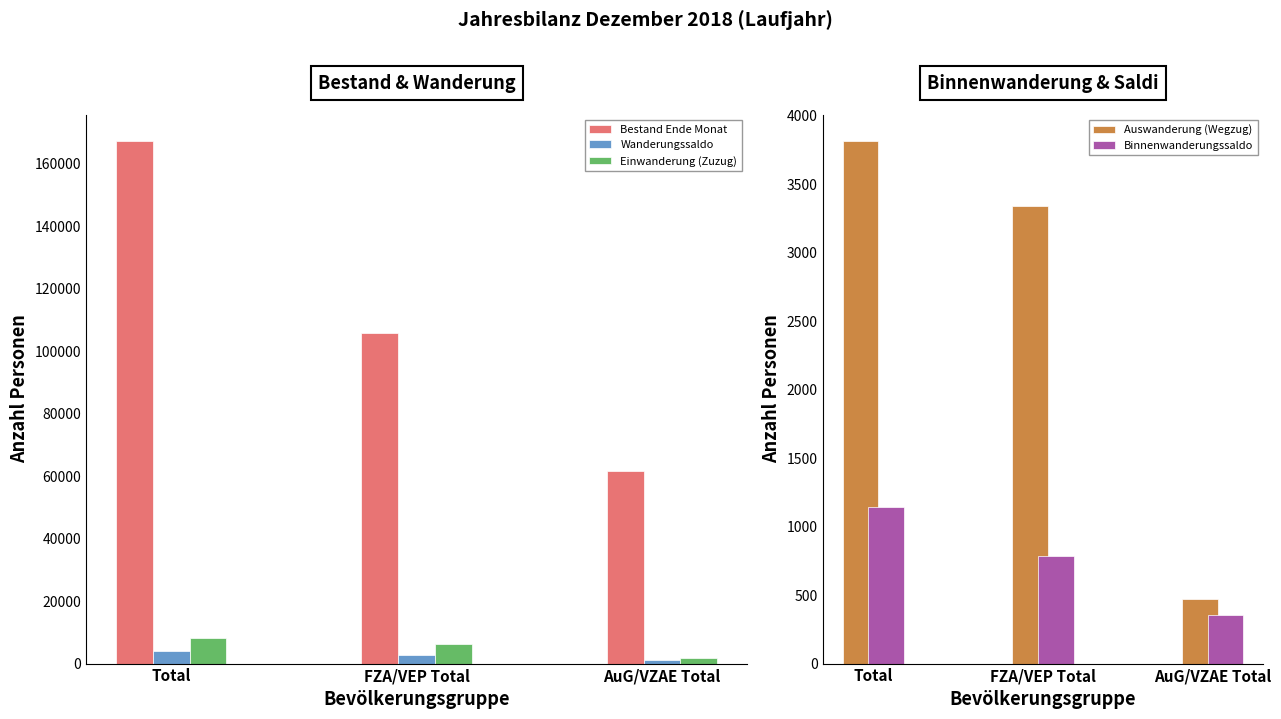

Which series has the widest spread of values?

Bestand Ende Monat